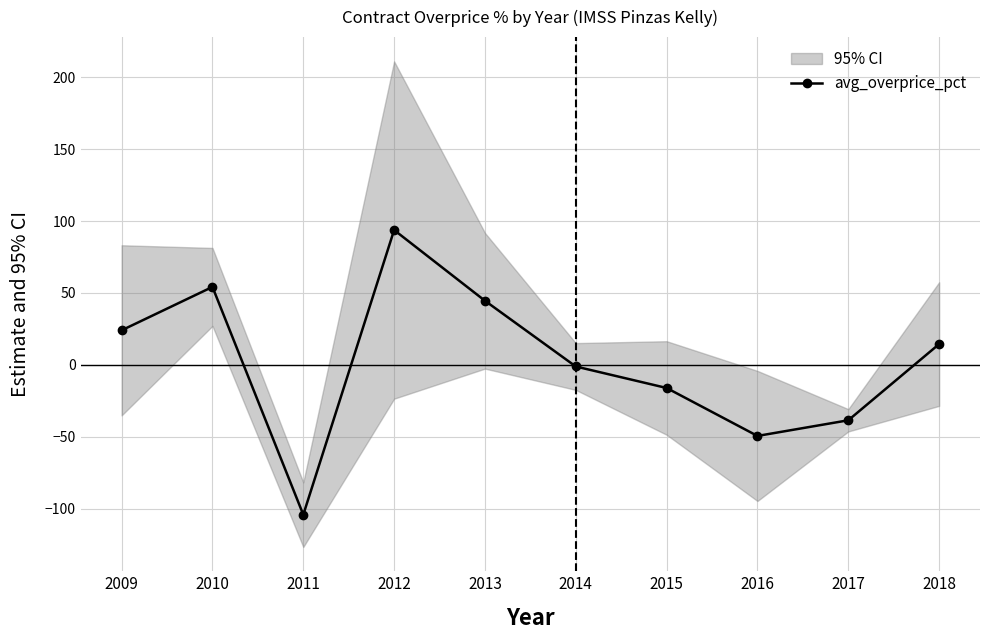

Is it true that the value at 2013 is 44.6?

True